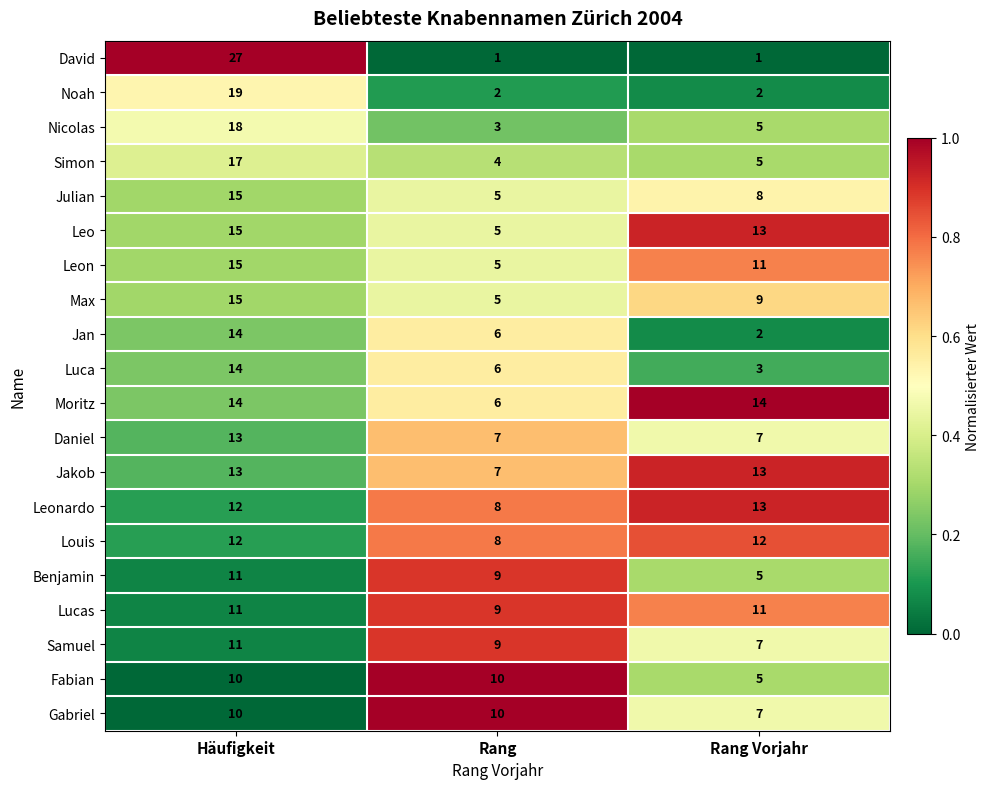

At how many categories does at least one series exceed 9?

3